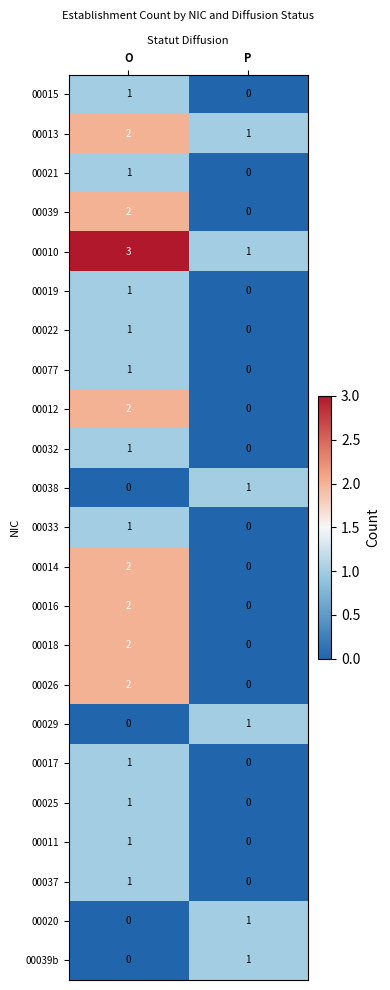

True or false: 00010 has a value of 1 at P.

True